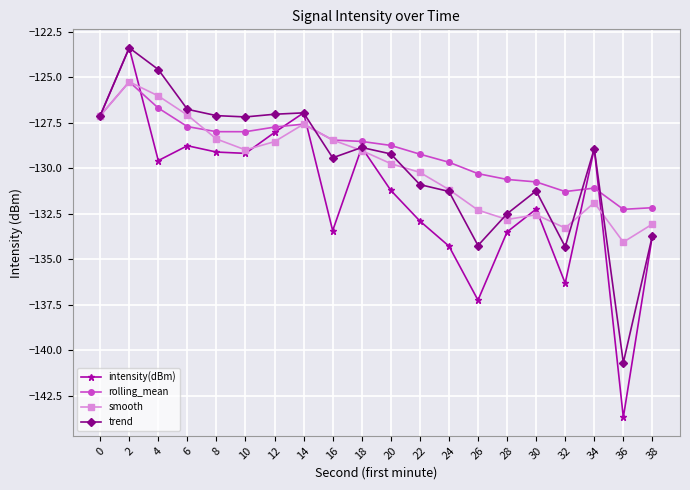

What is the average value of the smooth series?

-129.9